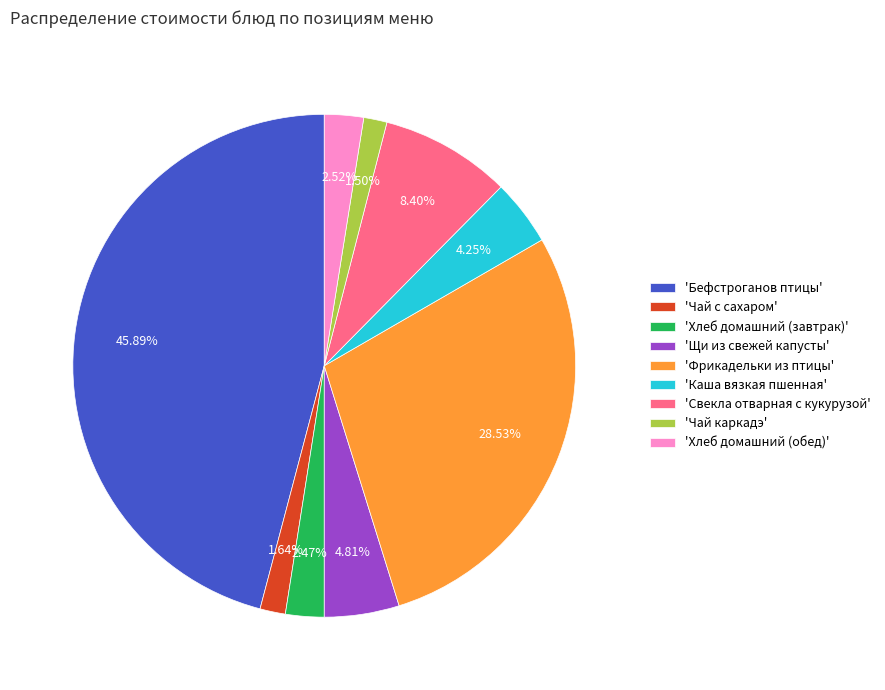

Count the number of slices in the pie.

9